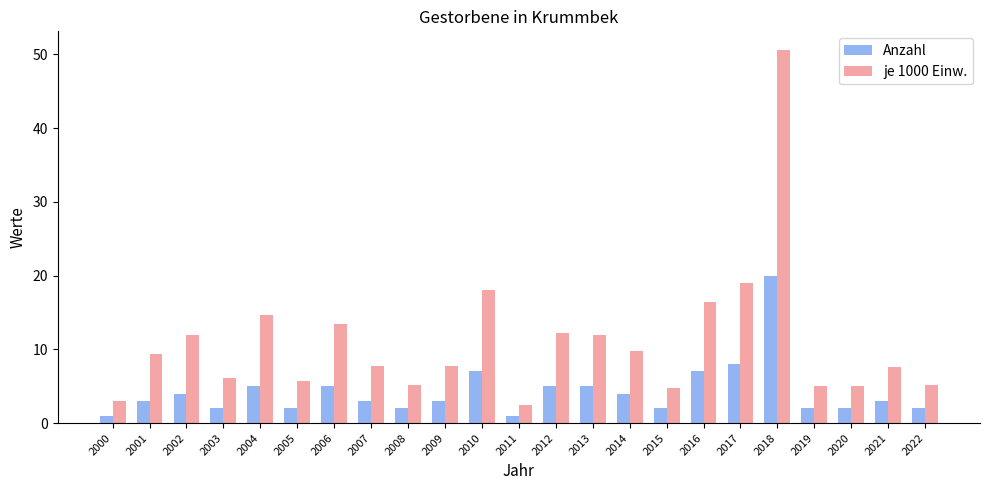

At which label is Anzahl closest to 10?

2017